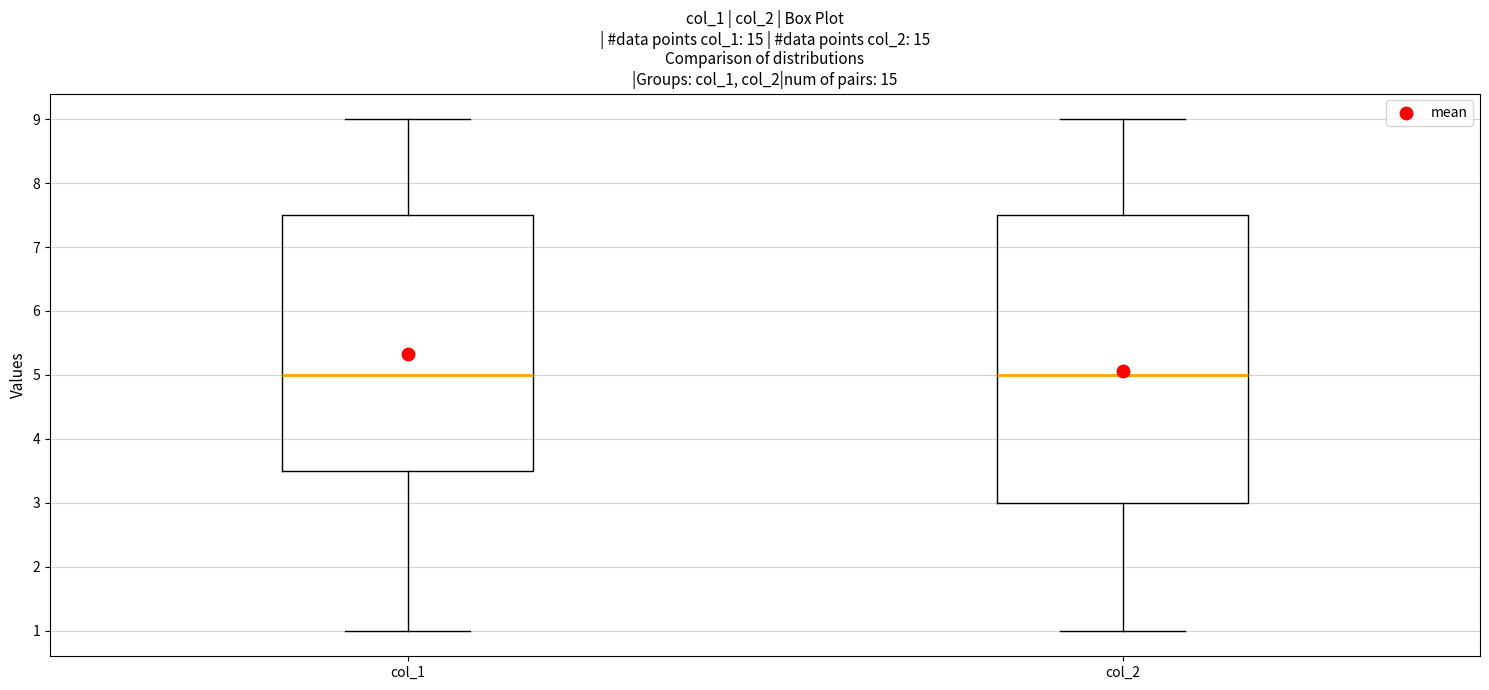

Where does the upper whisker of the box for col_1 end on the y-axis? The values are not printed on the chart, so give them approximately, as read against the axis.

9.0